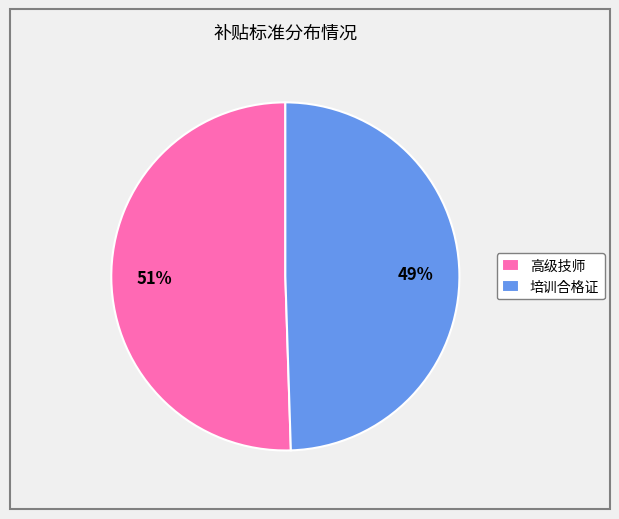

Is 高级技师 the majority of the pie?

Yes